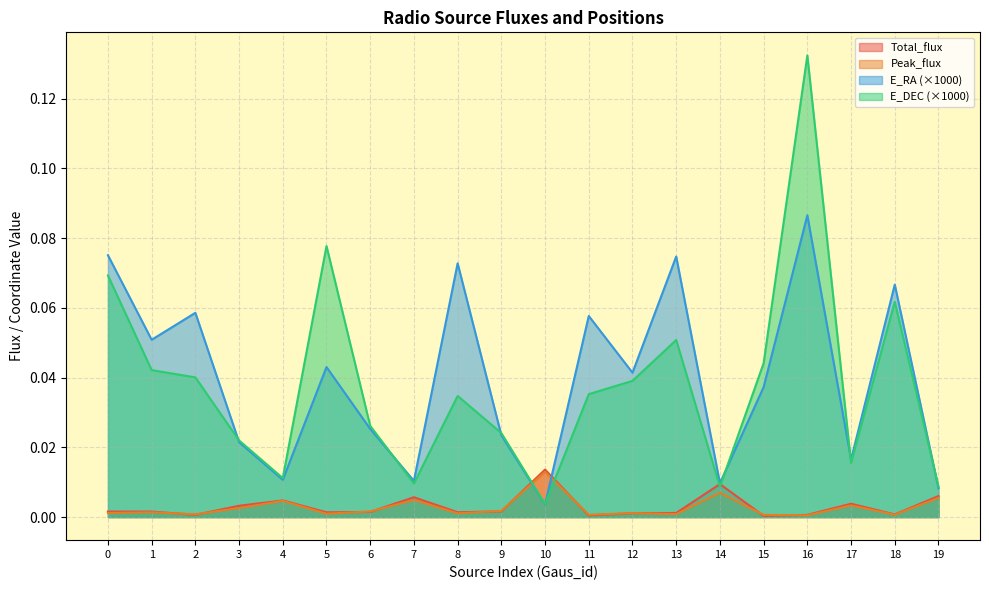

How many categories are shown in the chart?

20